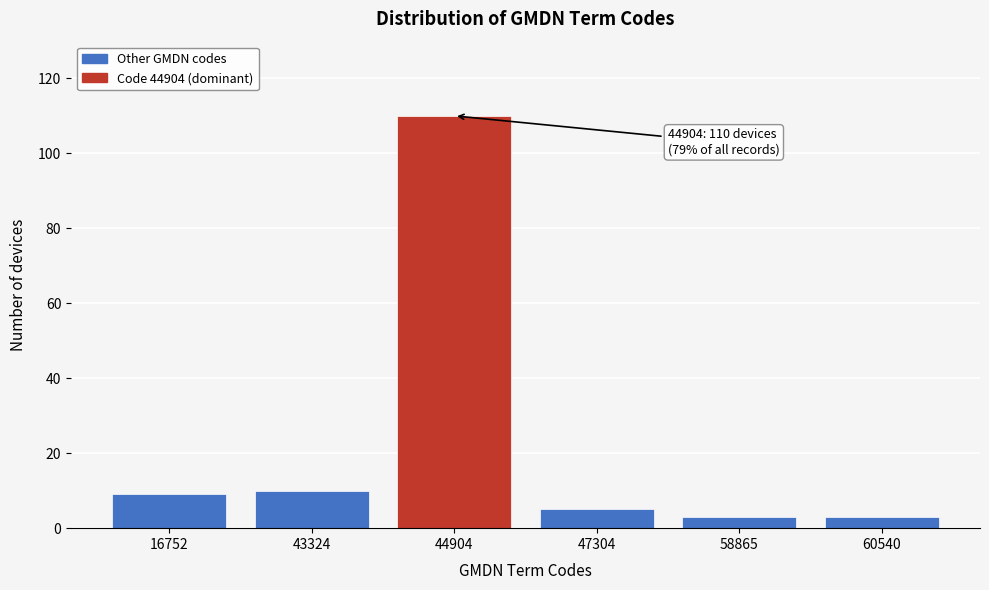

Reading left to right, what are all the values shown in this chart?

16752=9	43324=10	44904=110	47304=5	58865=3	60540=3